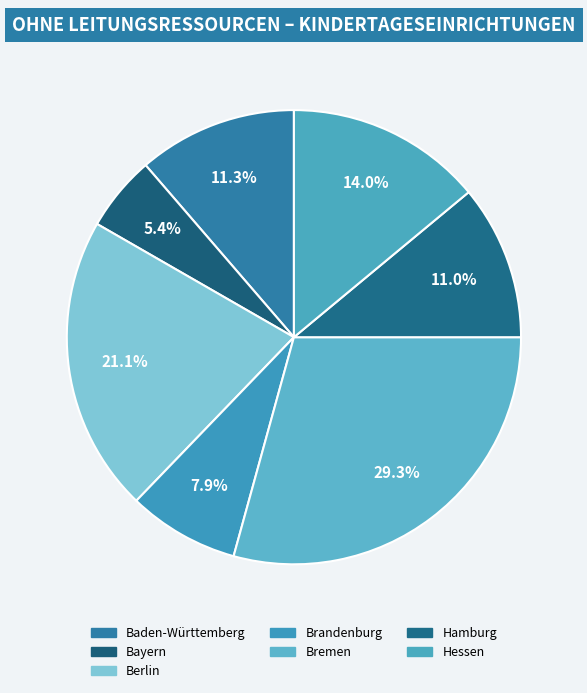

Rank the categories by value from highest to lowest.

Bremen, Berlin, Hessen, Baden-Württemberg, Hamburg, Brandenburg, Bayern